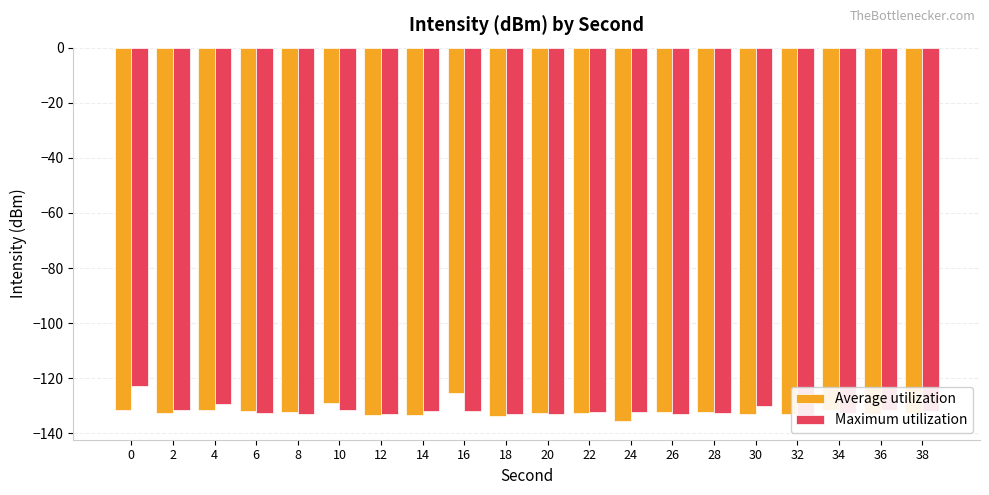

Are the bars horizontal?

No